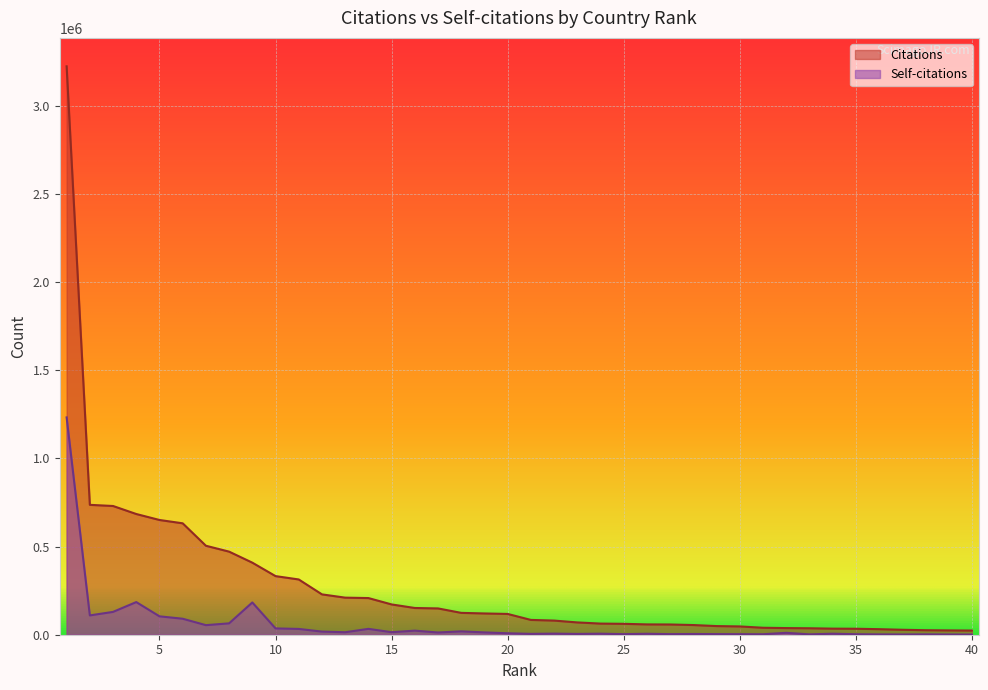

How many lines are shown in the chart?

2